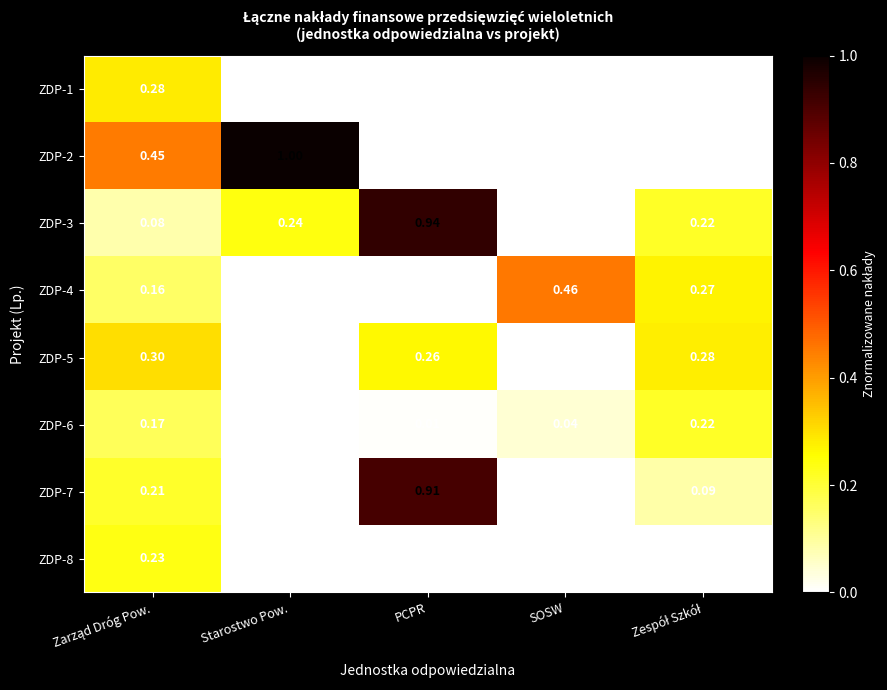

At which category is the sum across all series the highest?

PCPR